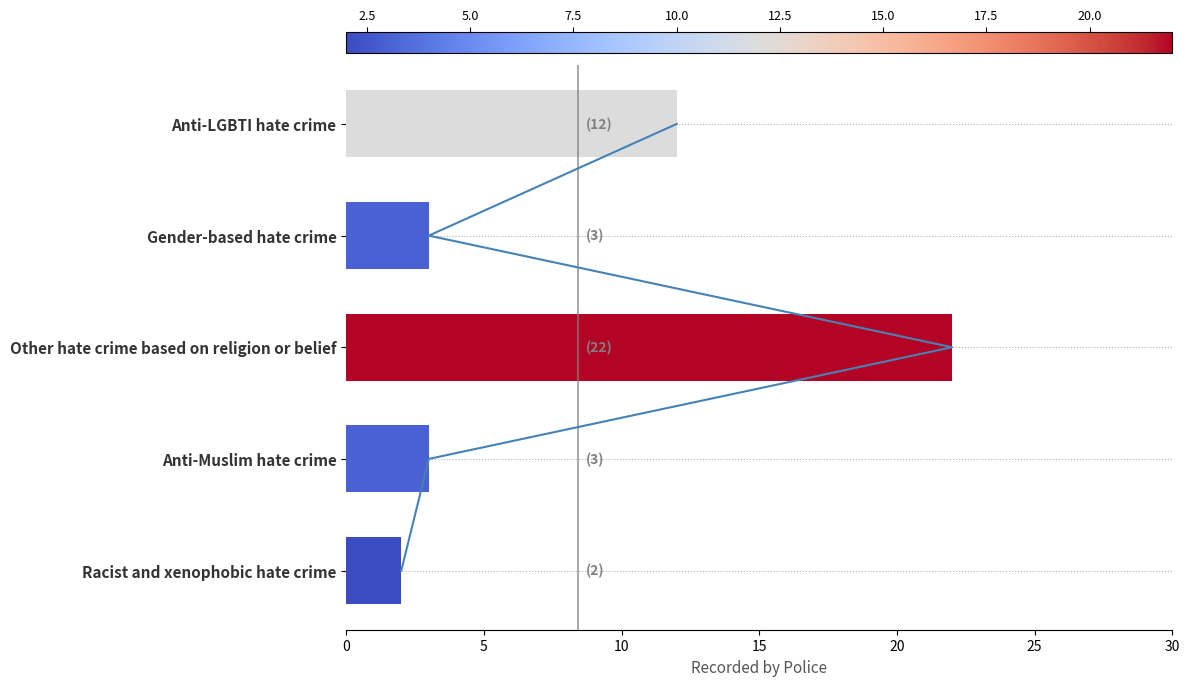

How many bars are there in total?

5